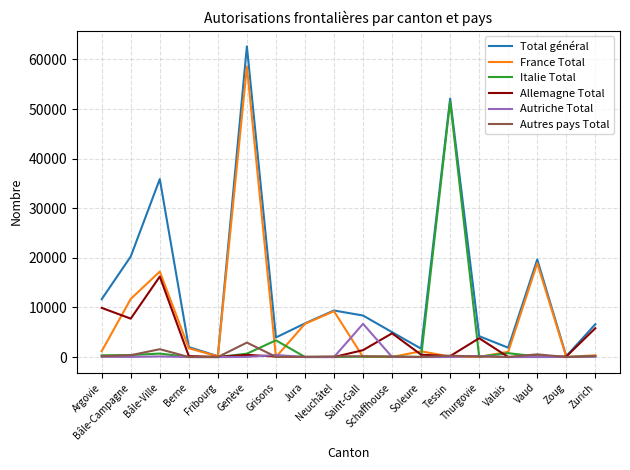

True or false: France Total has more than 0 points higher than both neighbors.

True